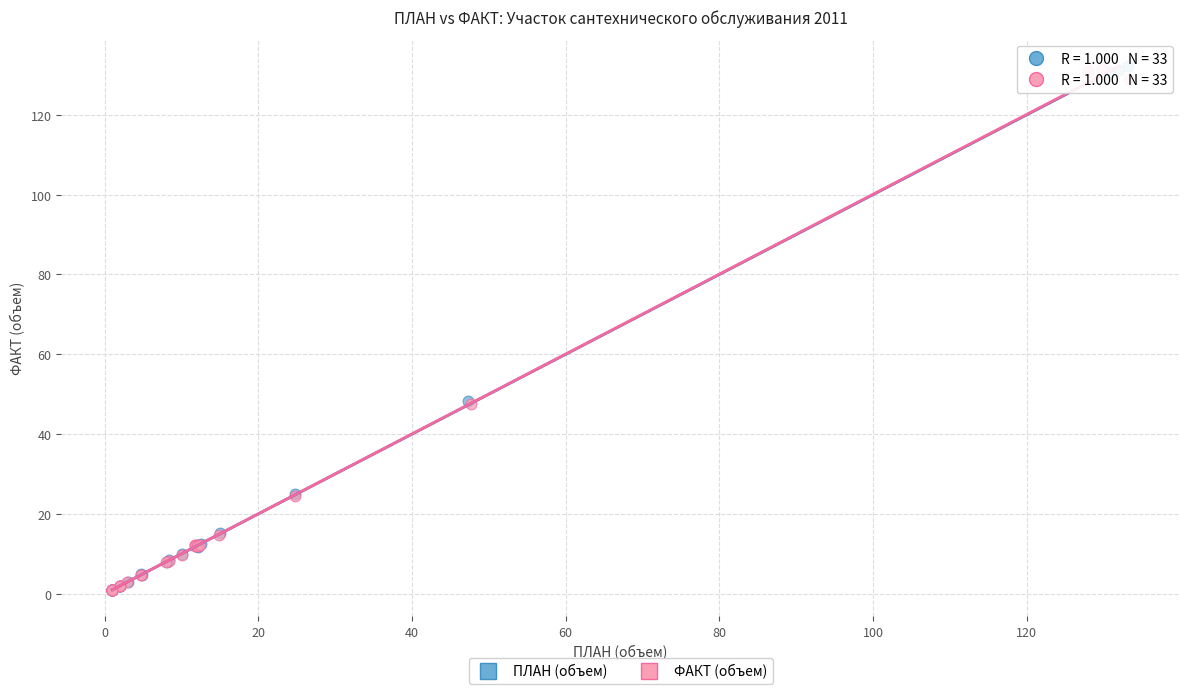

Which series has the largest Y range (max minus min)?

ПЛАН (объем)